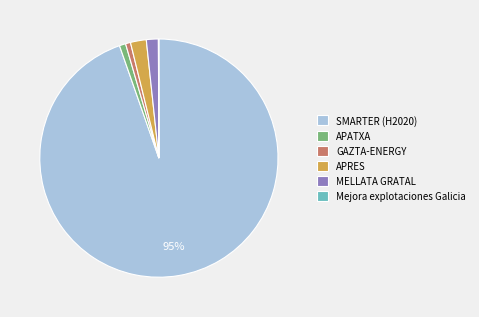

To the nearest percent, what is the combined percentage of MELLATA GRATAL and APRES?

4%